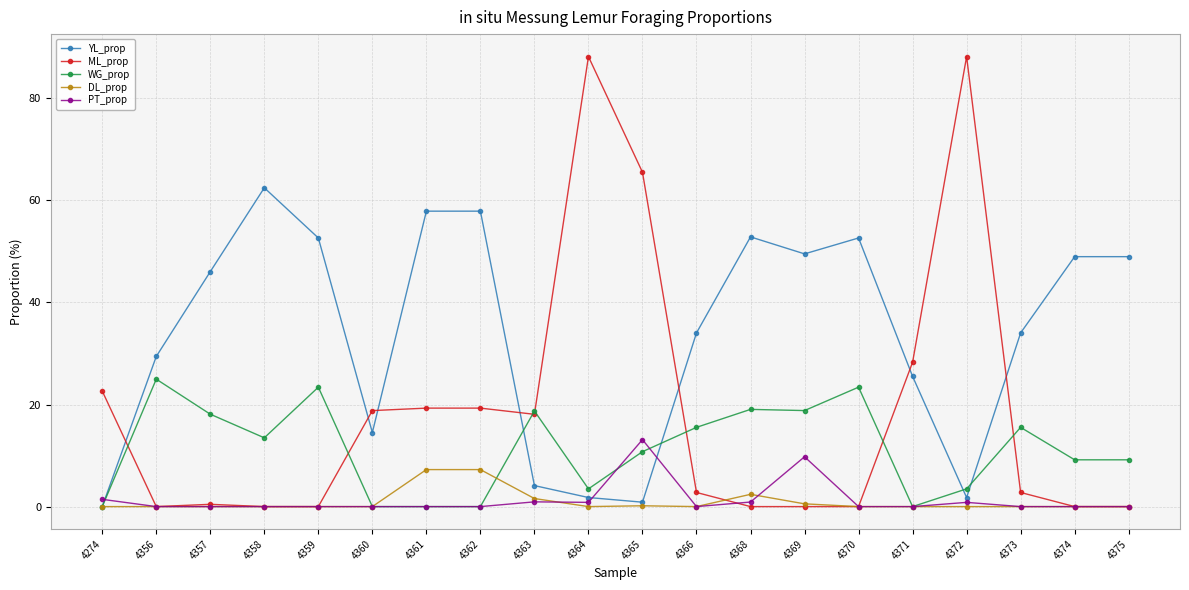

At which label does PT_prop reach its peak?

4365